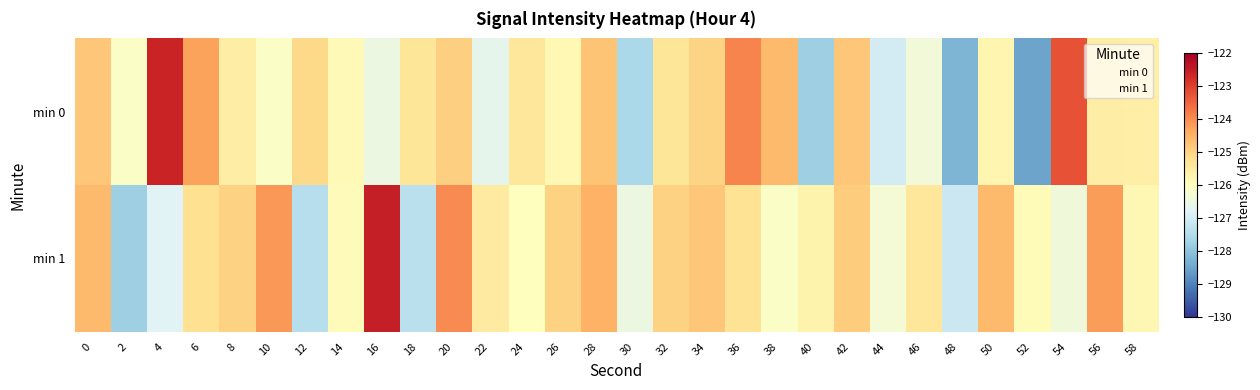

How many series are shown in this chart?

2